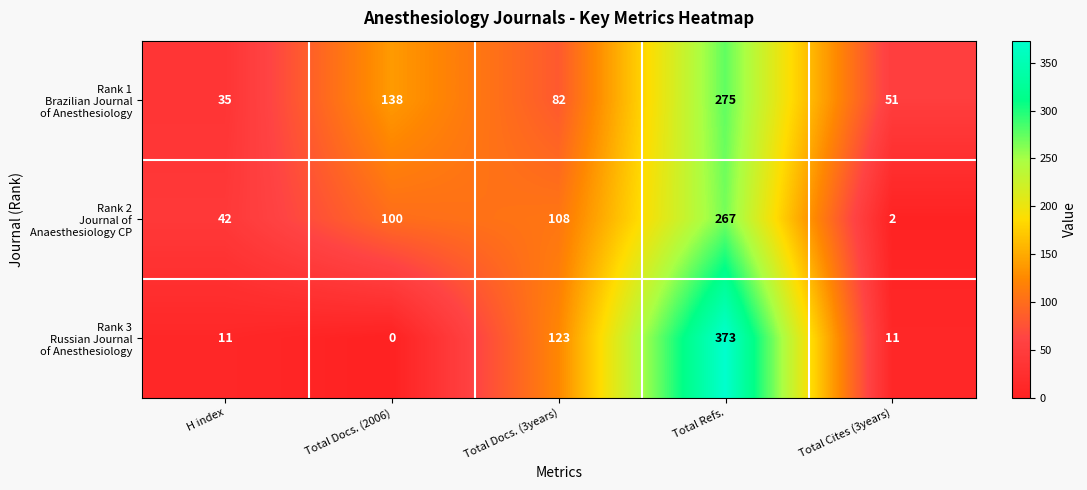

What is the difference between the highest and lowest values at Total Docs. (3years)?

41